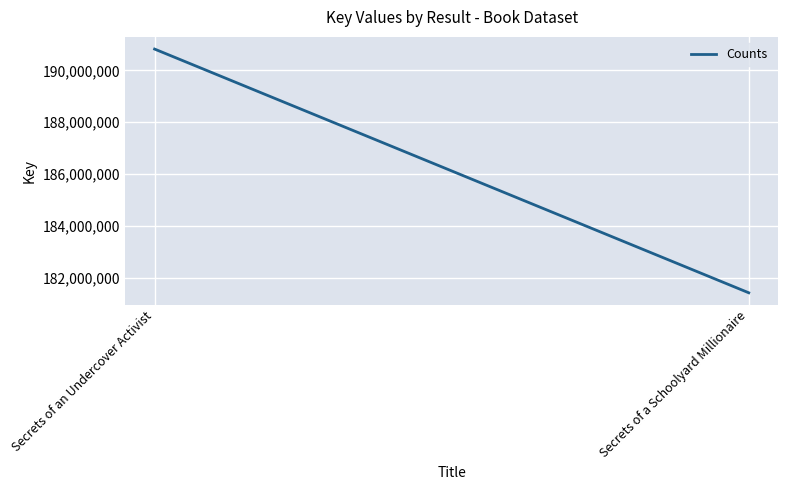

Is it true that the value at Secrets of an Undercover Activist is 190819020?

True